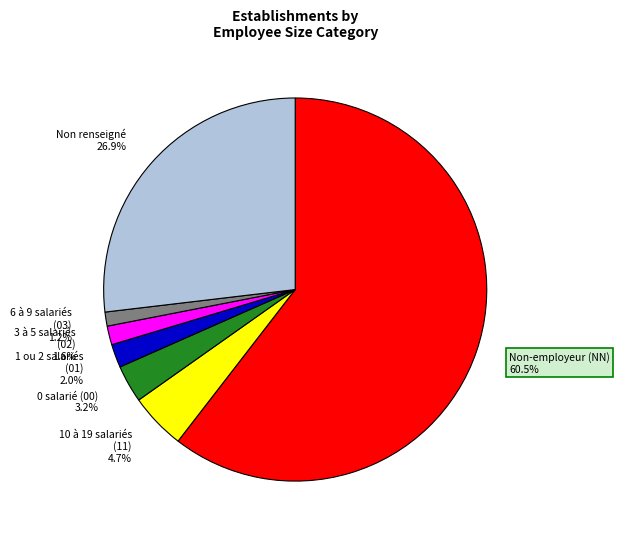

Does any single category account for the majority?

Yes